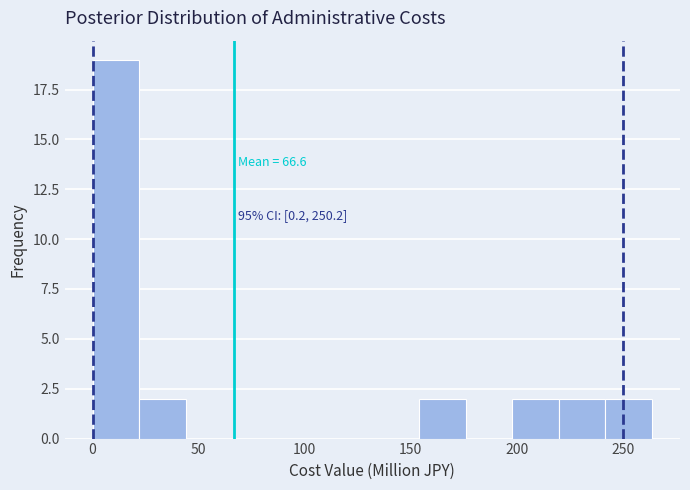

Over which range of the x-axis is the bar tallest?

0 to 20